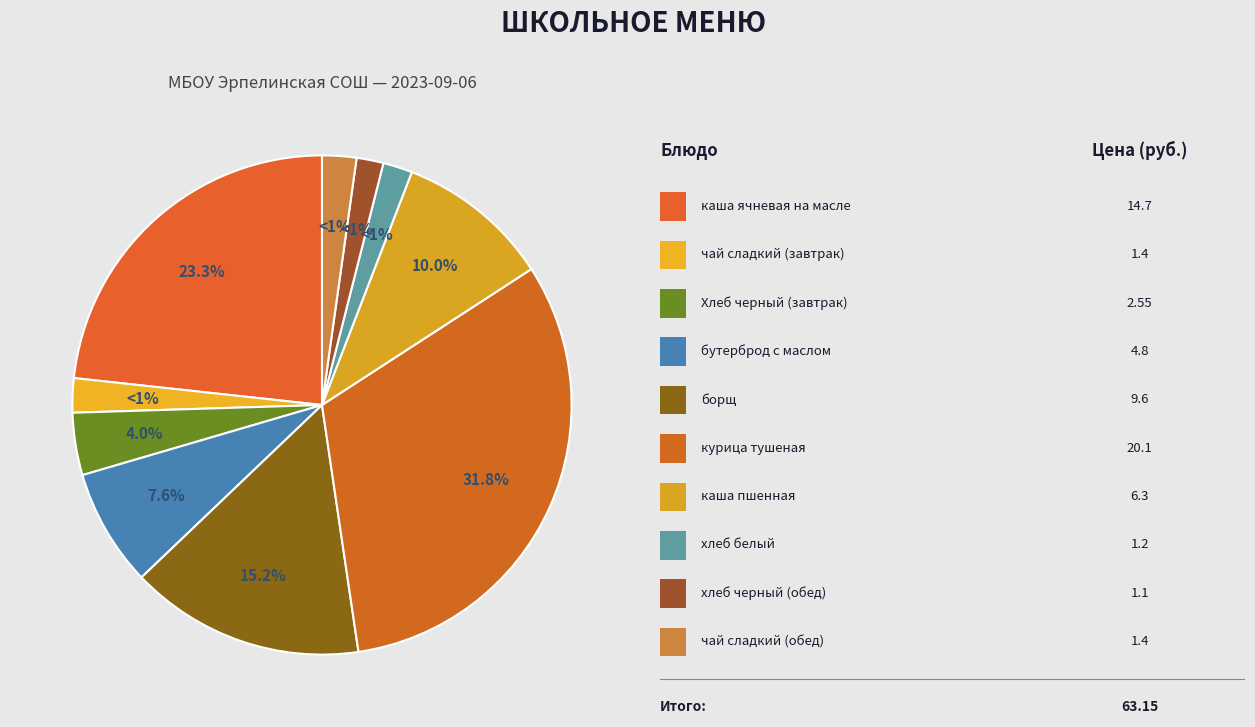

What percentage is the бутерброд с маслом slice, to the nearest percent?

8%